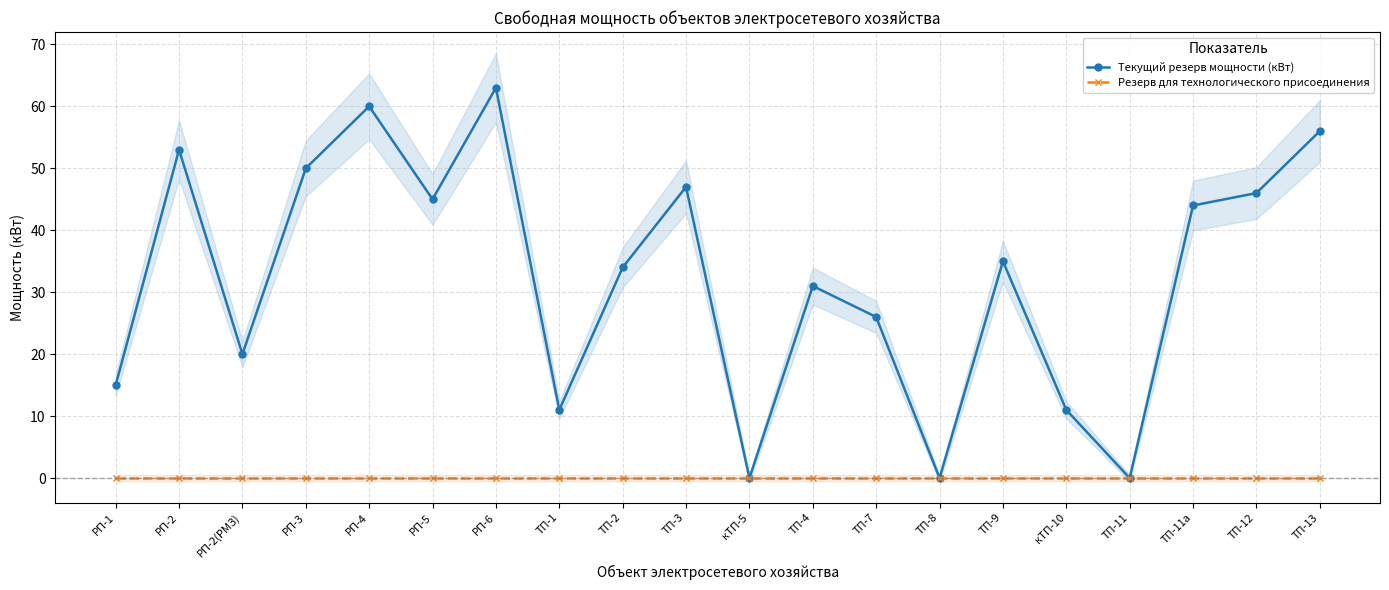

True or false: Текущий резерв мощности (кВт) and Резерв для технологического присоединения intersect in this chart.

False